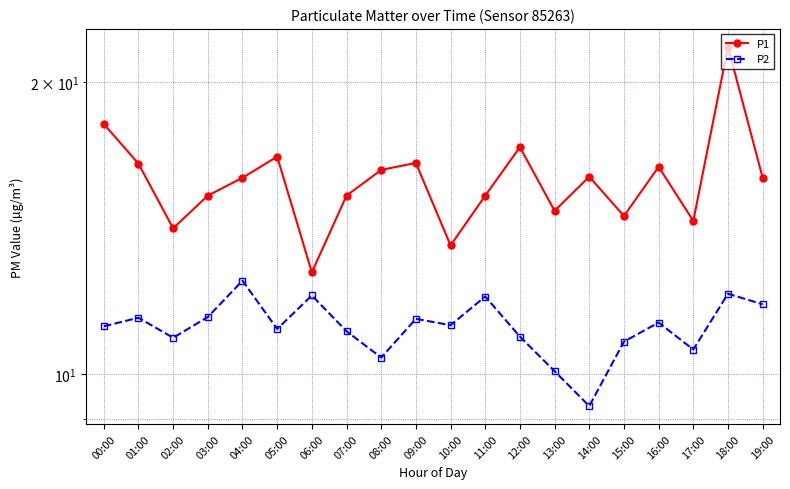

Reading left to right, what are all the values shown in this chart?

P1: 00:00=18.1	01:00=16.5	02:00=14.1	03:00=15.3	04:00=15.9	05:00=16.8	06:00=12.7	07:00=15.3	08:00=16.2	09:00=16.5	10:00=13.6	11:00=15.3	12:00=17.1	13:00=14.7	14:00=16.0	15:00=14.6	16:00=16.4	17:00=14.4	18:00=21.7	19:00=15.9
P2: 00:00=11.2	01:00=11.4	02:00=10.9	03:00=11.4	04:00=12.5	05:00=11.1	06:00=12.1	07:00=11.1	08:00=10.4	09:00=11.4	10:00=11.2	11:00=12.0	12:00=10.9	13:00=10.1	14:00=9.3	15:00=10.8	16:00=11.3	17:00=10.6	18:00=12.1	19:00=11.8